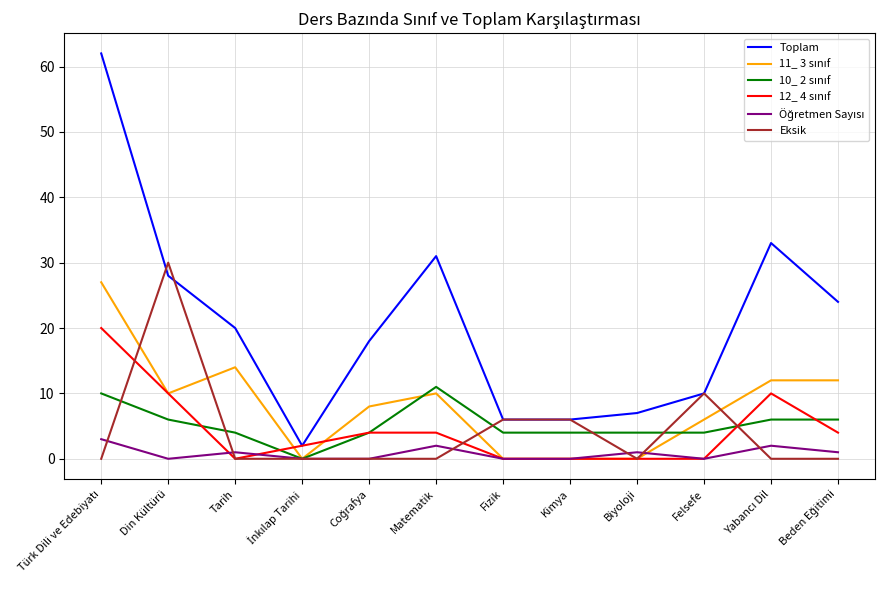

What is the maximum value shown in the chart?

62